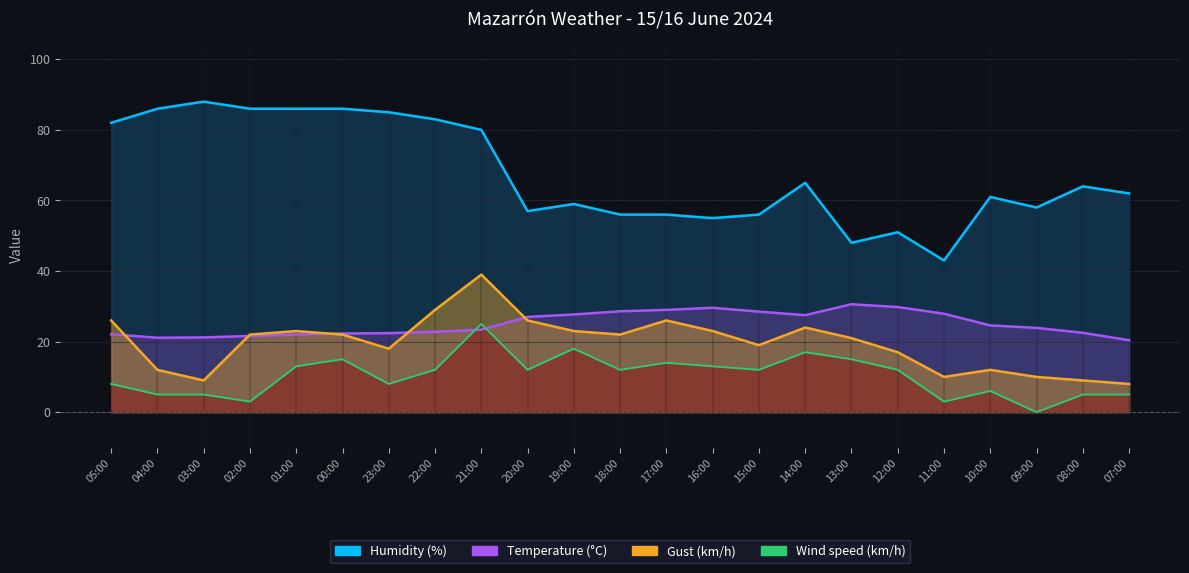

In Humidity (%), how many points are lower than both neighbors (excluding endpoints)?

5